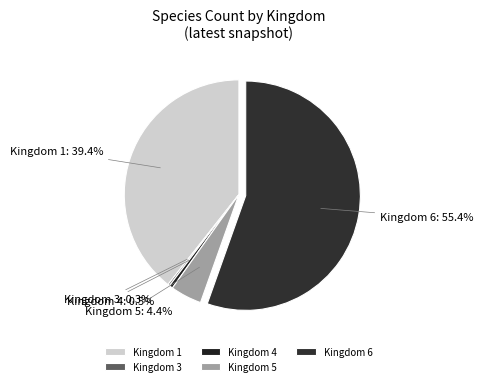

Between Kingdom 6 and Kingdom 4, which is larger?

Kingdom 6